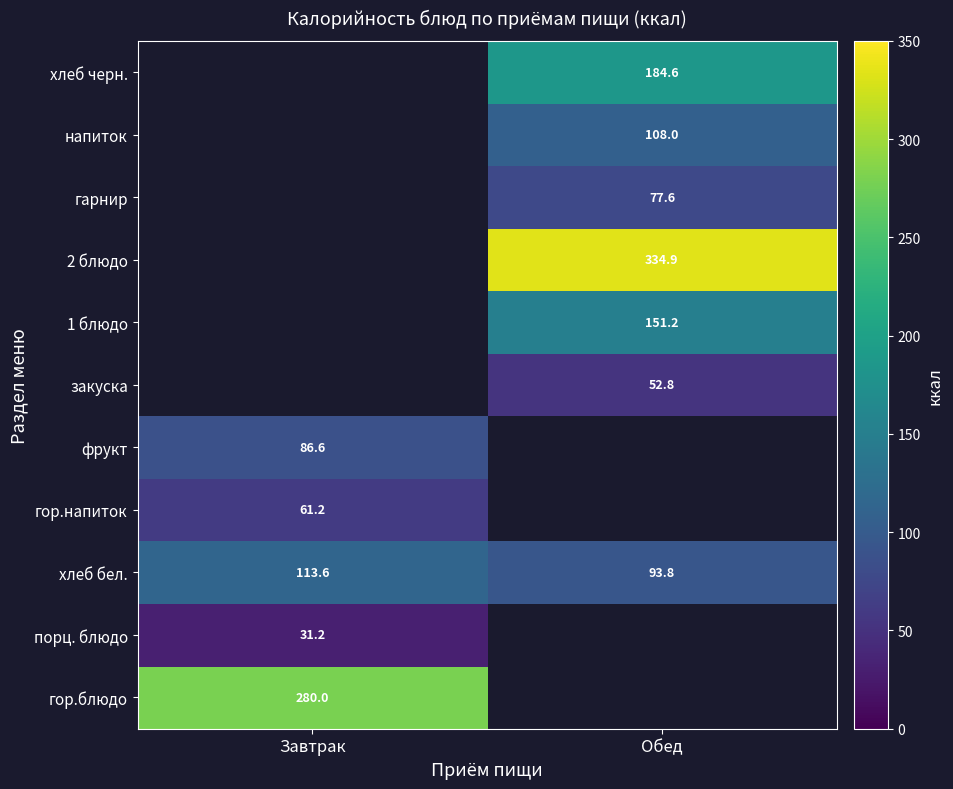

What is the spread (max minus min) of values at Завтрак?

248.8